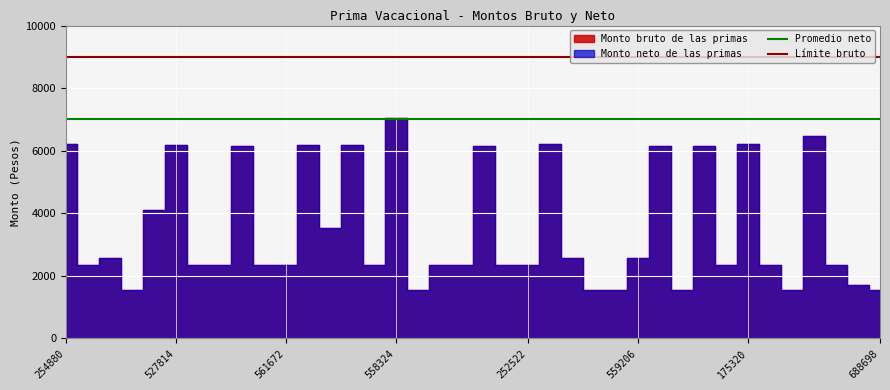

Which series has the largest total across all categories?

Límite bruto